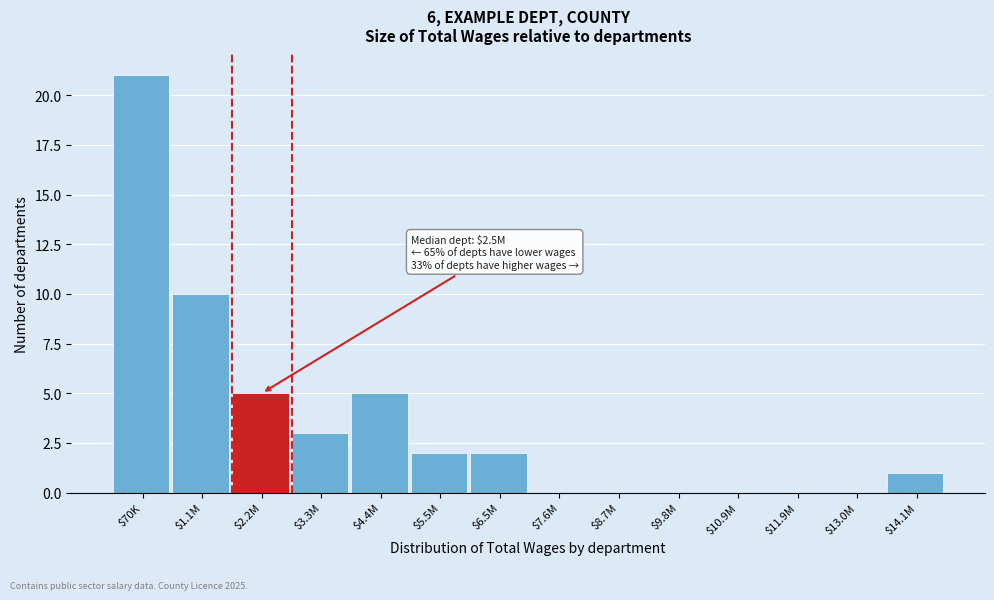

The value at $7.6M is 0. True or false?

True